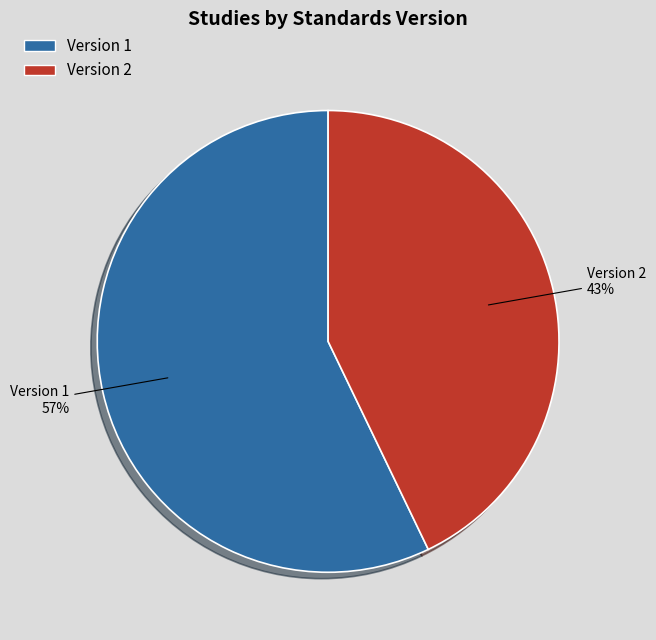

To the nearest percent, what is the difference between the largest and smallest slice percentages?

14%